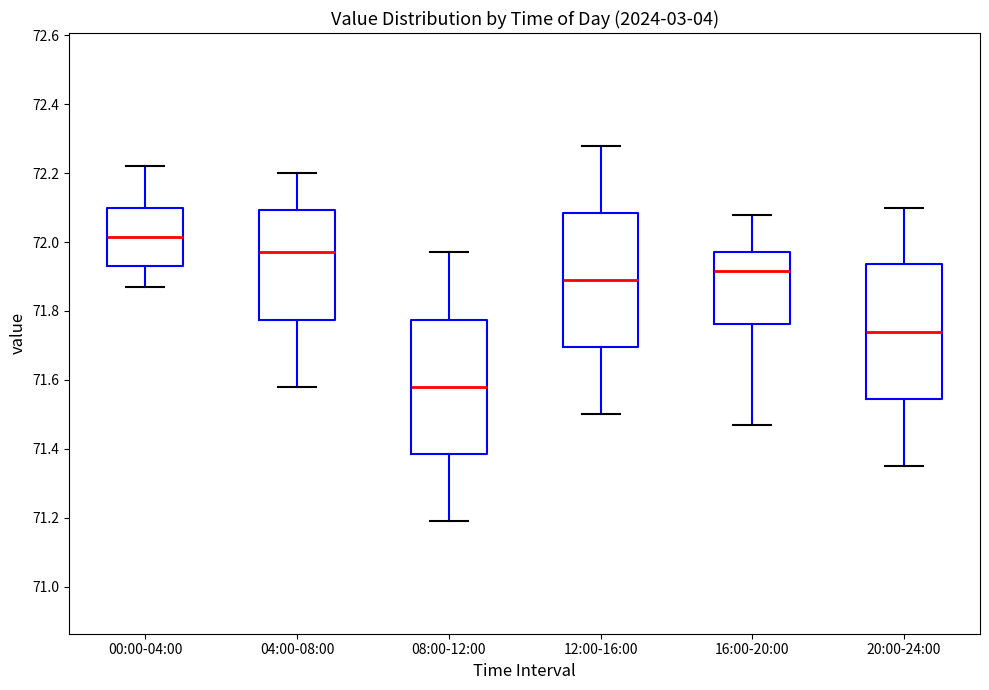

Reading left to right, transcribe this box plot: for each box, give where its median line is, the range the box spans, and where its two whiskers end, as read against the y-axis. The values are not printed on the chart, so give them approximately, as read against the axis.

00:00-04:00: median 72.02, box 71.94 to 72.10, whiskers 71.88 to 72.22
04:00-08:00: median 71.98, box 71.78 to 72.10, whiskers 71.58 to 72.20
08:00-12:00: median 71.58, box 71.38 to 71.78, whiskers 71.20 to 71.98
12:00-16:00: median 71.90, box 71.70 to 72.08, whiskers 71.50 to 72.28
16:00-20:00: median 71.92, box 71.76 to 71.98, whiskers 71.48 to 72.08
20:00-24:00: median 71.74, box 71.54 to 71.94, whiskers 71.36 to 72.10